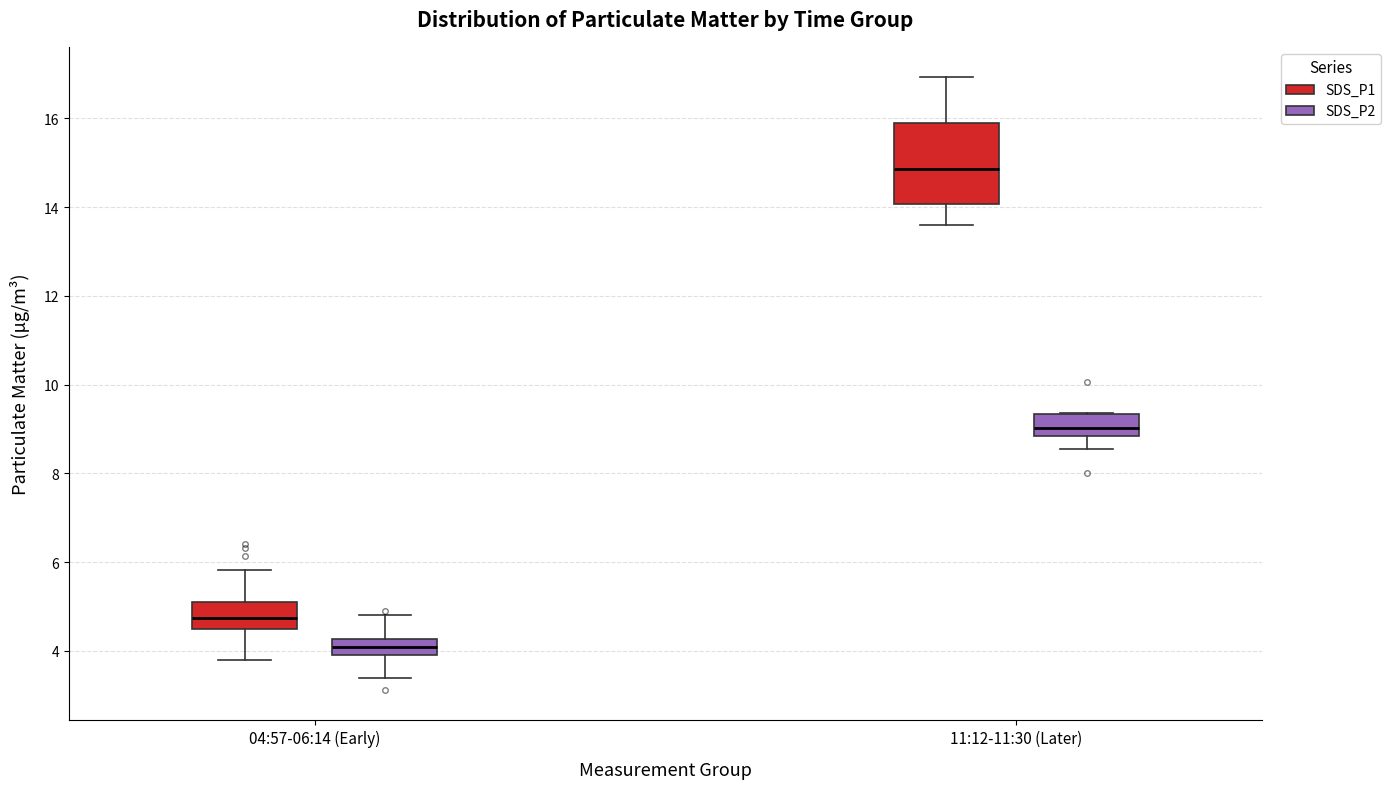

Where is the lower edge of the box for 04:57-06:14 (Early) (SDS_P2) on the y-axis? The values are not printed on the chart, so give them approximately, as read against the axis.

4.0